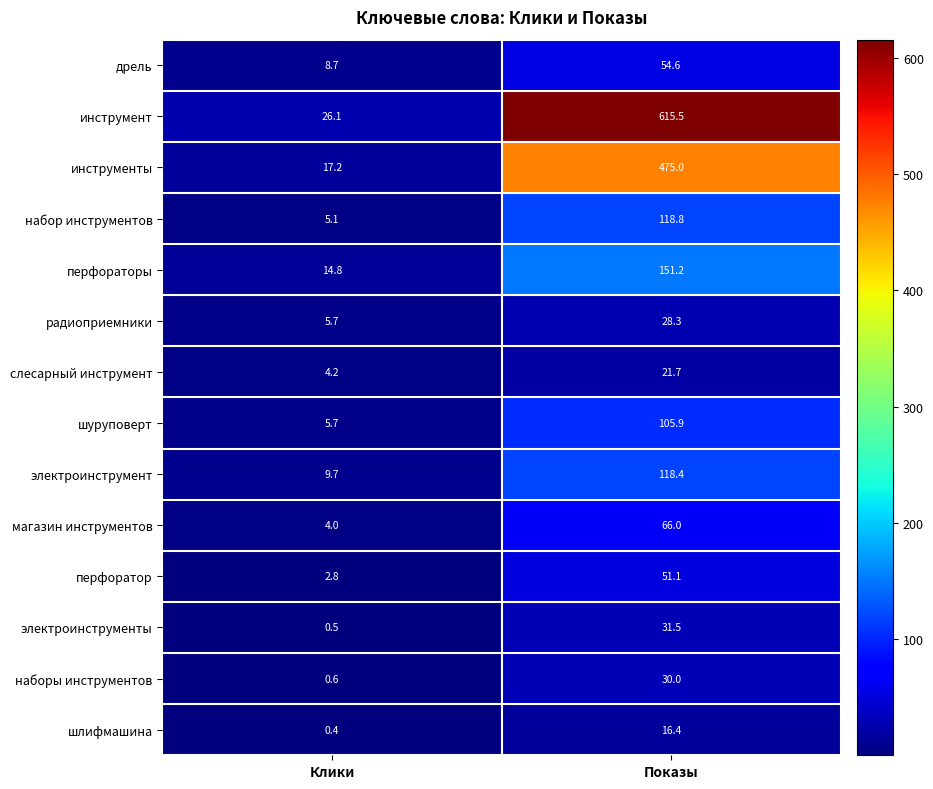

What is the minimum value shown in the chart?

0.4